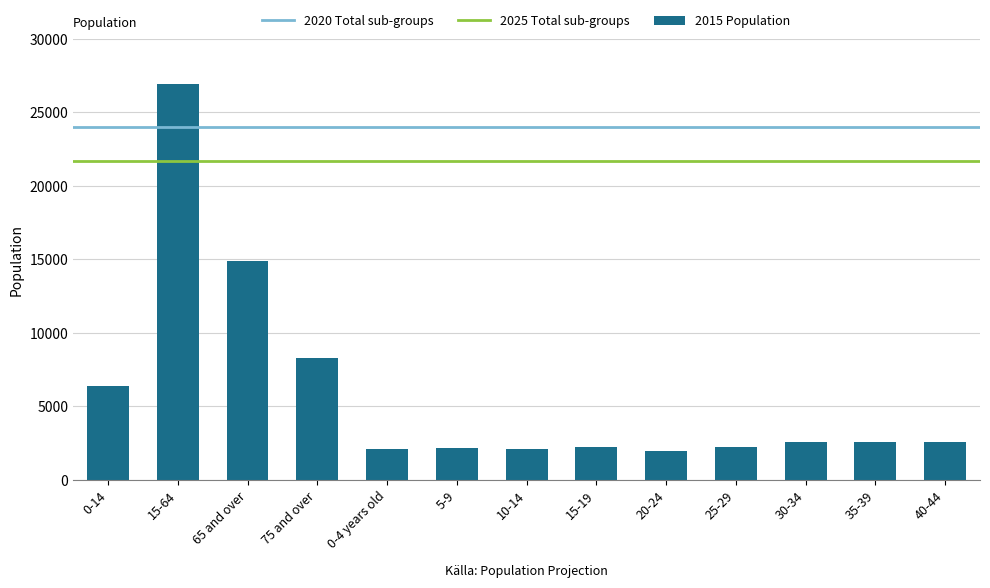

Between 0-14 and 35-39, which is larger?

0-14